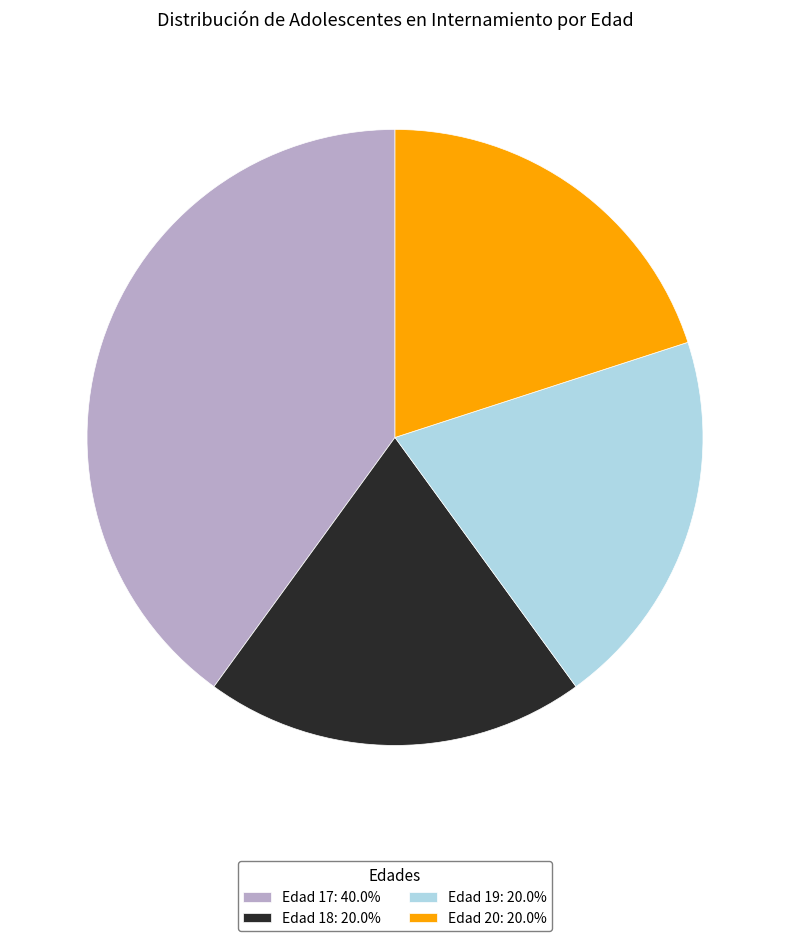

Does Edad 20: 20.0% account for over 50% of the chart?

No